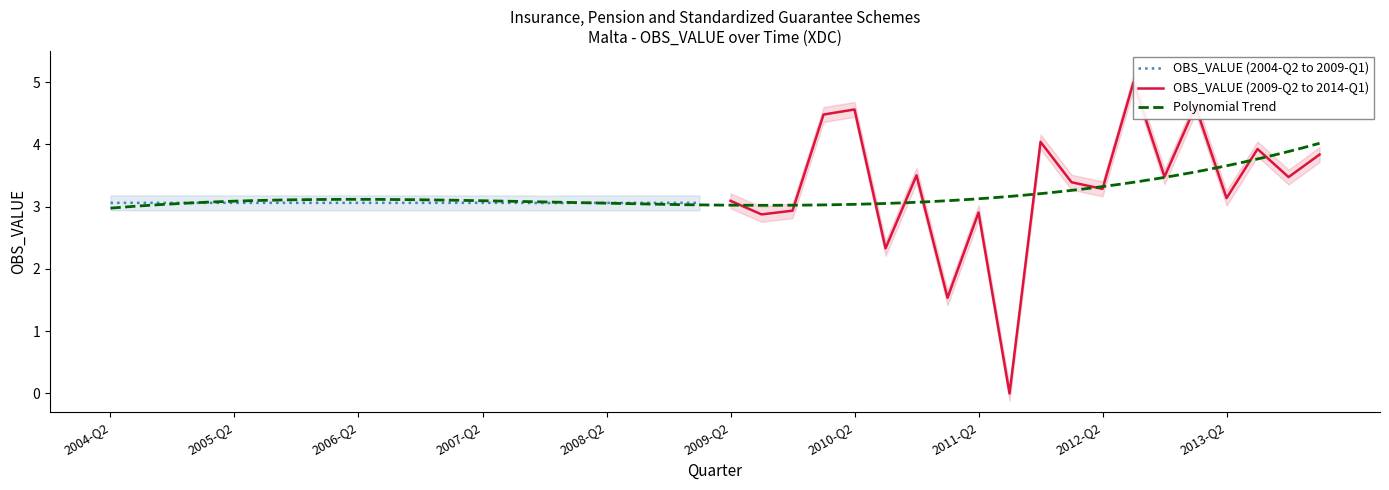

What is the highest value of the OBS_VALUE (2004-Q2 to 2009-Q1) series?

3.1